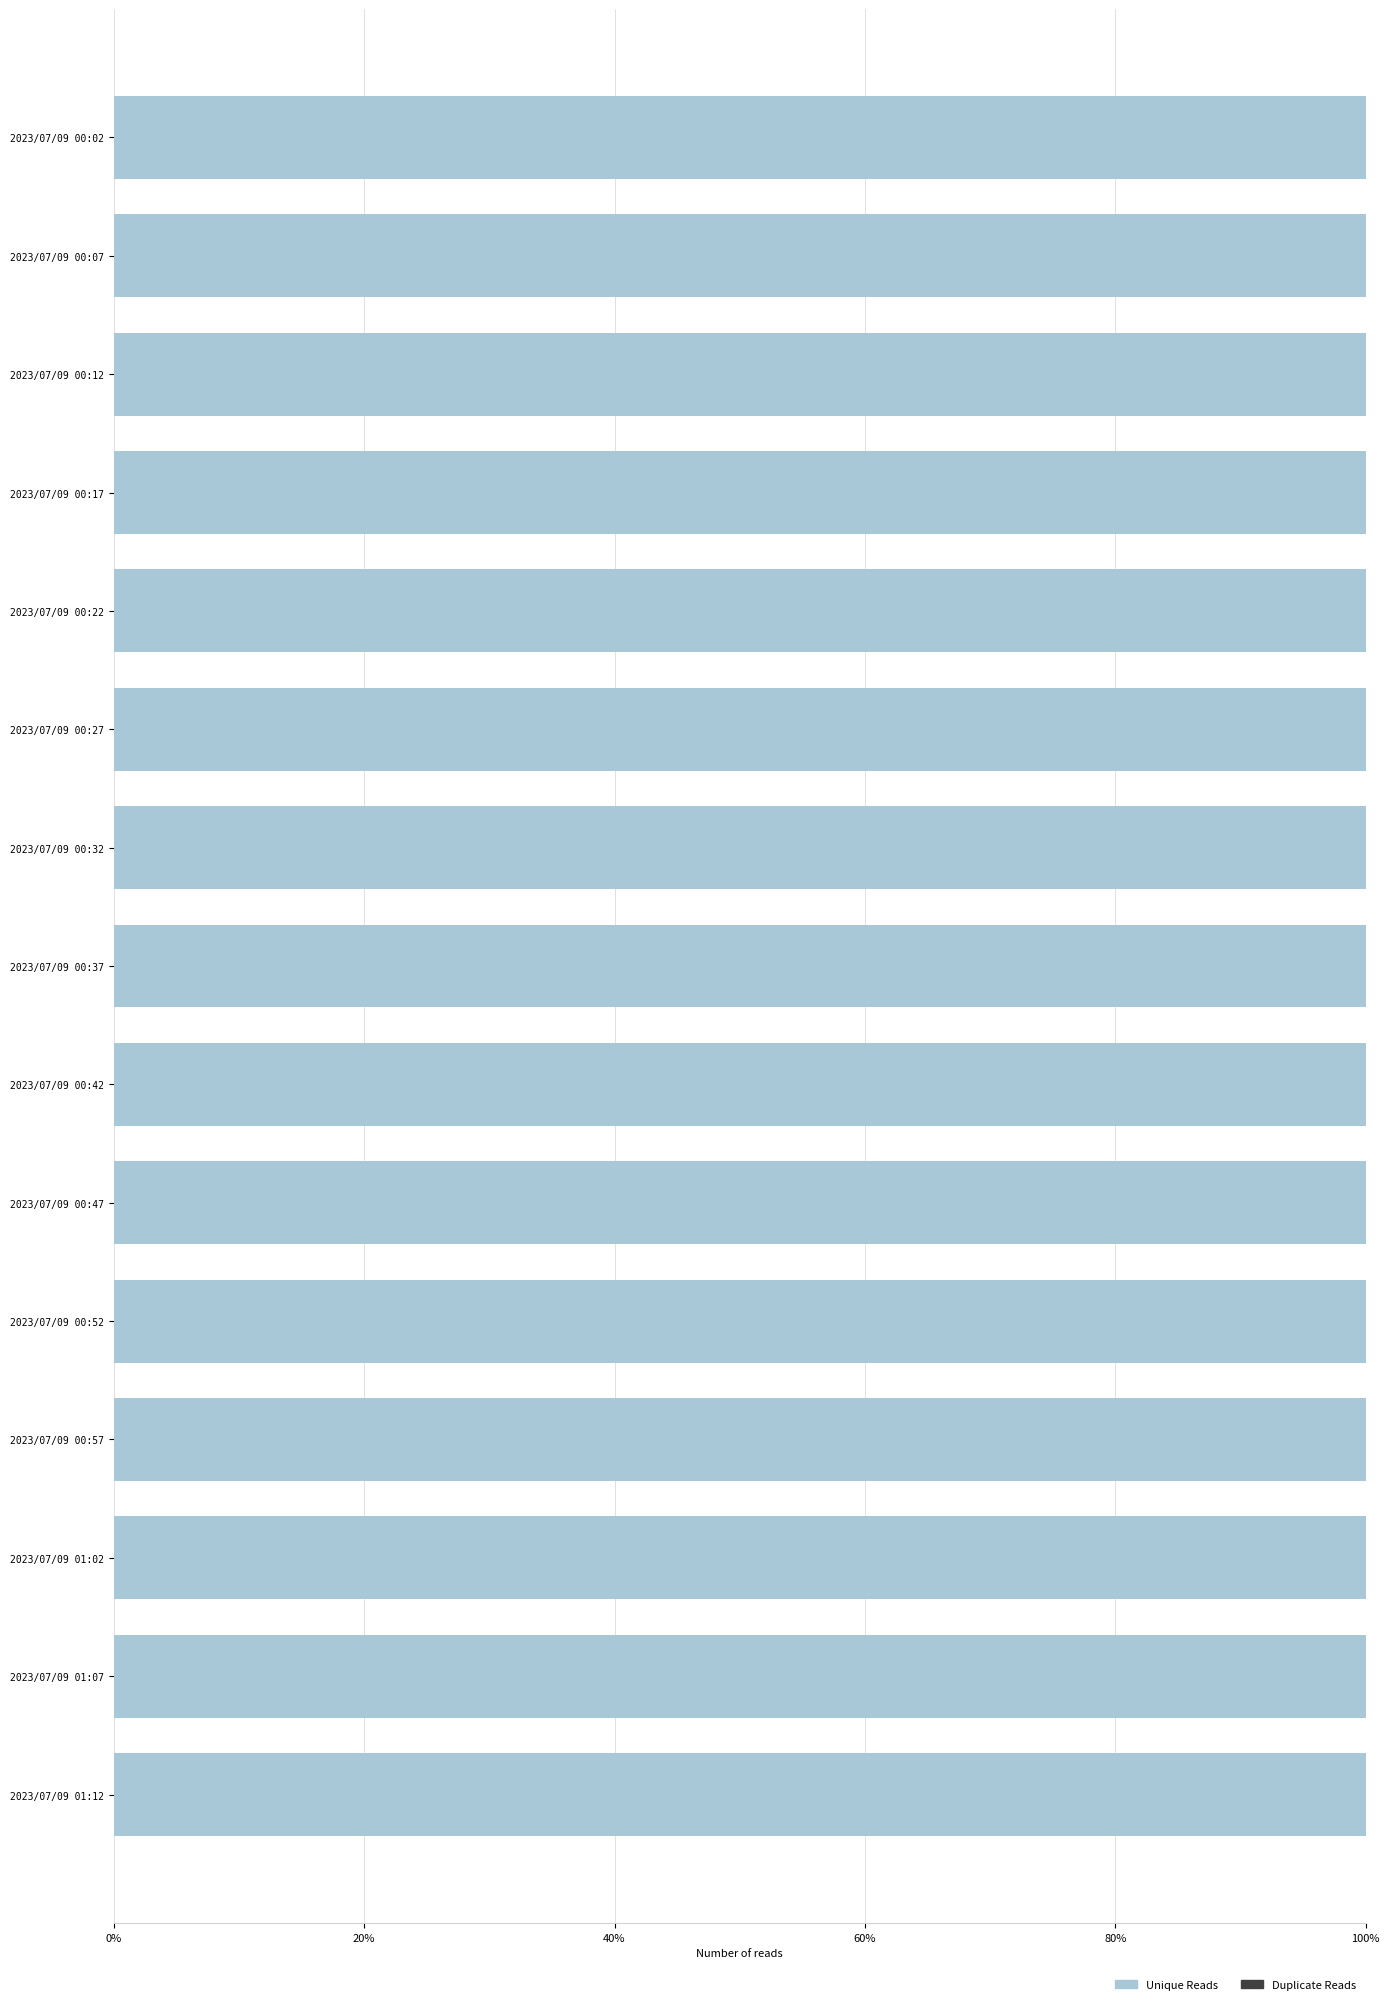

Is it true that Unique Reads equals 151.9 at 2023/07/09 01:07?

False